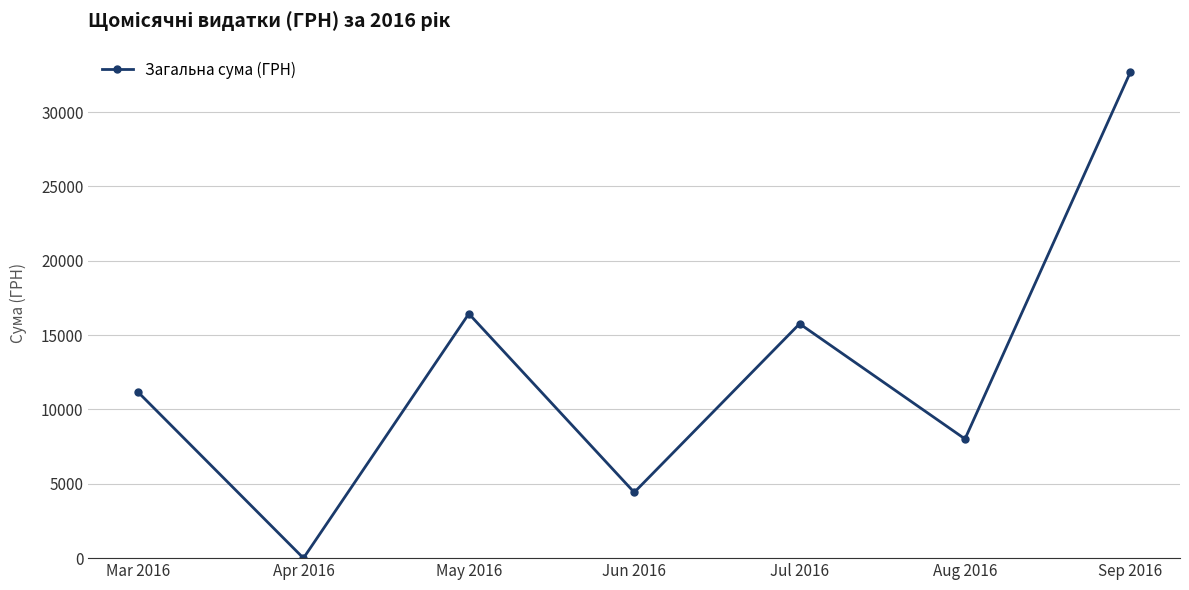

What is the approximate value at Mar 2016?

11166.0